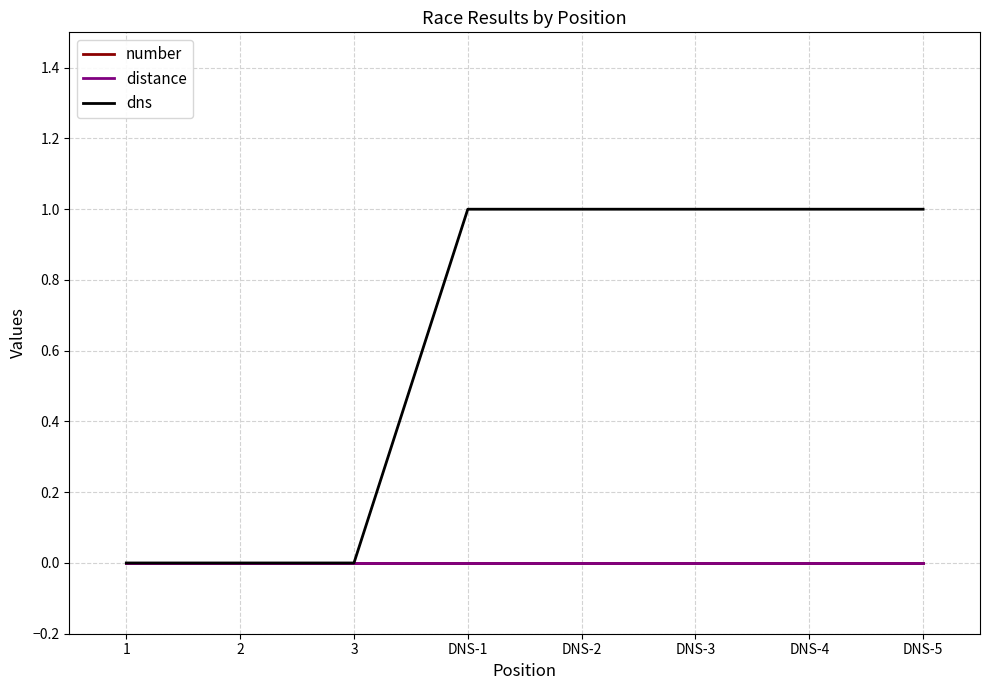

True or false: distance and number intersect in this chart.

False